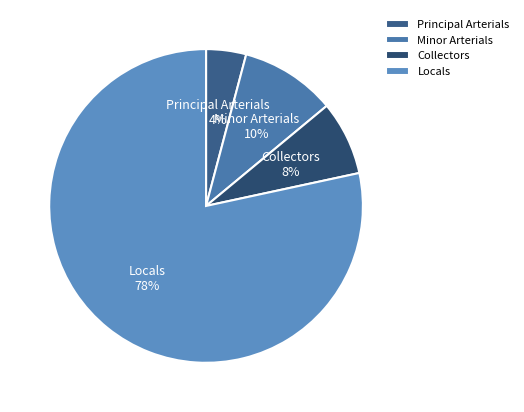

Which category accounts for the majority?

Locals